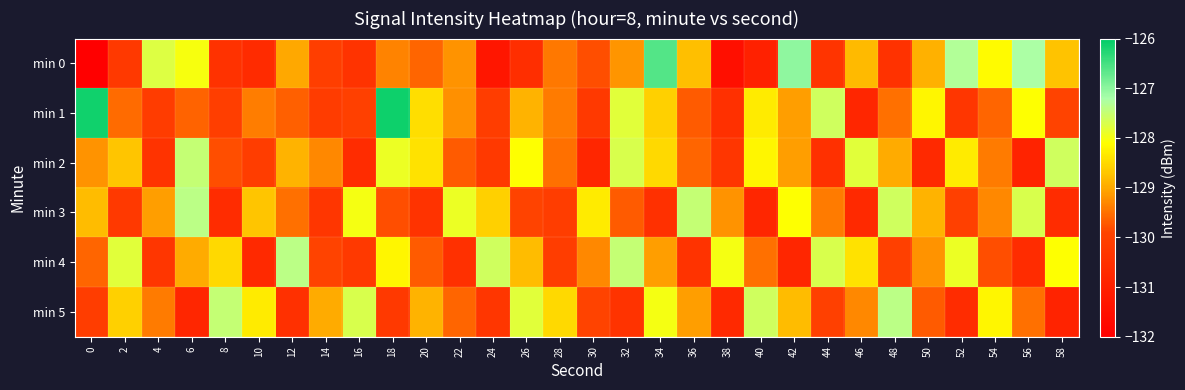

At how many categories does at least one series exceed -128?

22